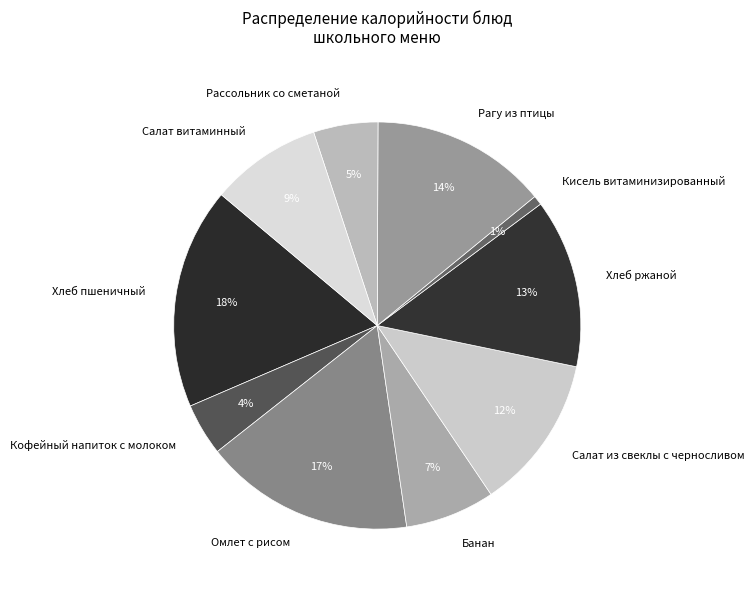

The Рагу из птицы slice represents 14% of the pie. True or false?

True